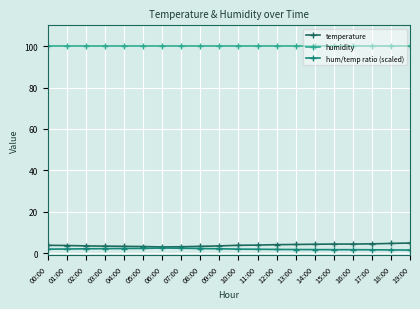

Is it true that humidity equals 99.9 at 06:00?

True